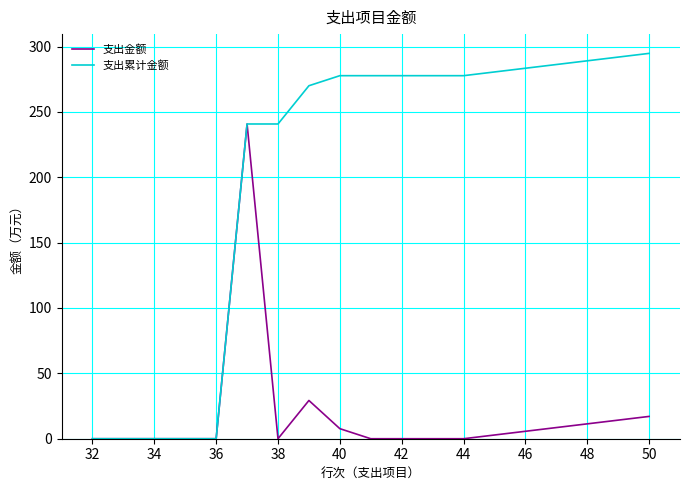

How many lines are shown in the chart?

2